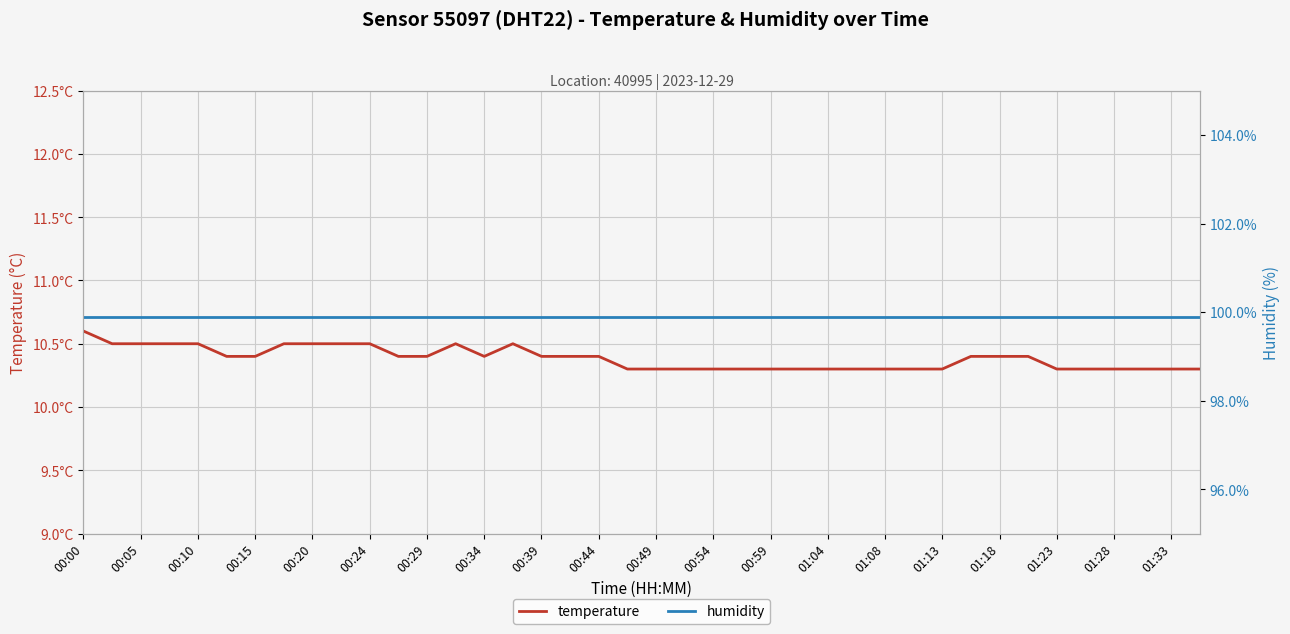

Which series has the largest range (max minus min)?

temperature